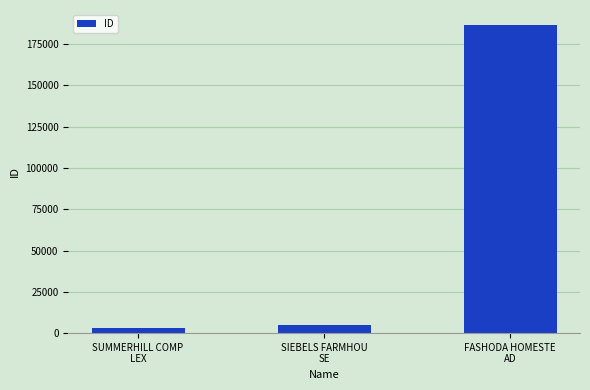

How many bars are there in total?

3